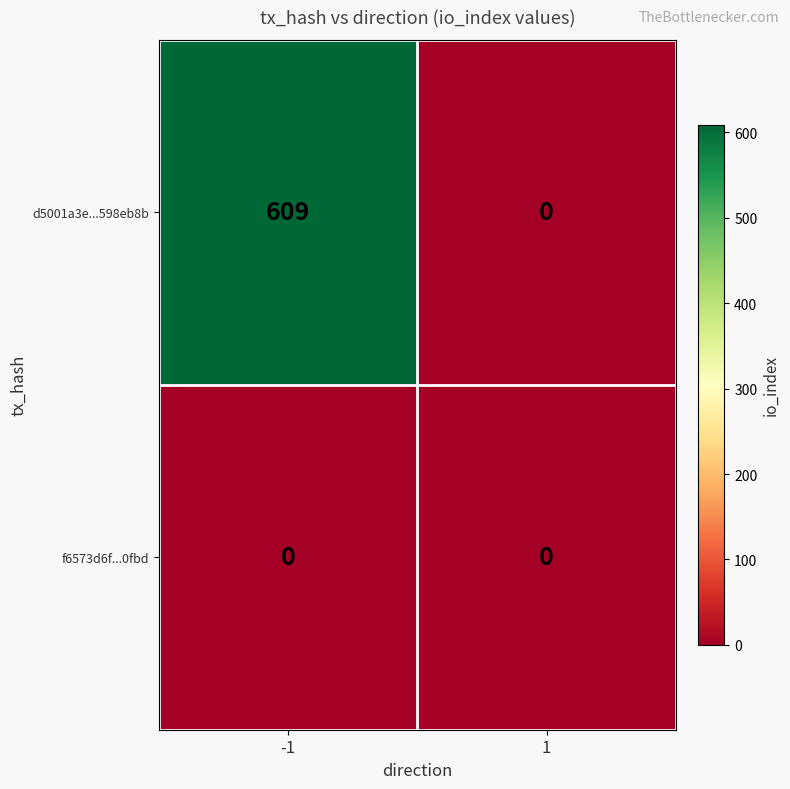

Is it true that f6573d6f...0fbd equals 0 at -1?

True